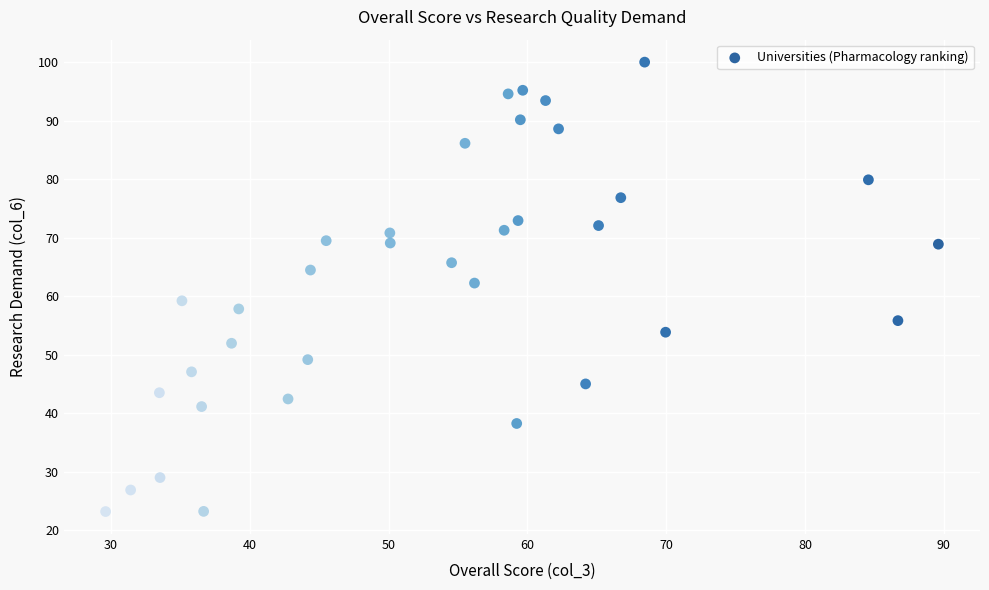

What is the range of X values (max minus min)?

60.0